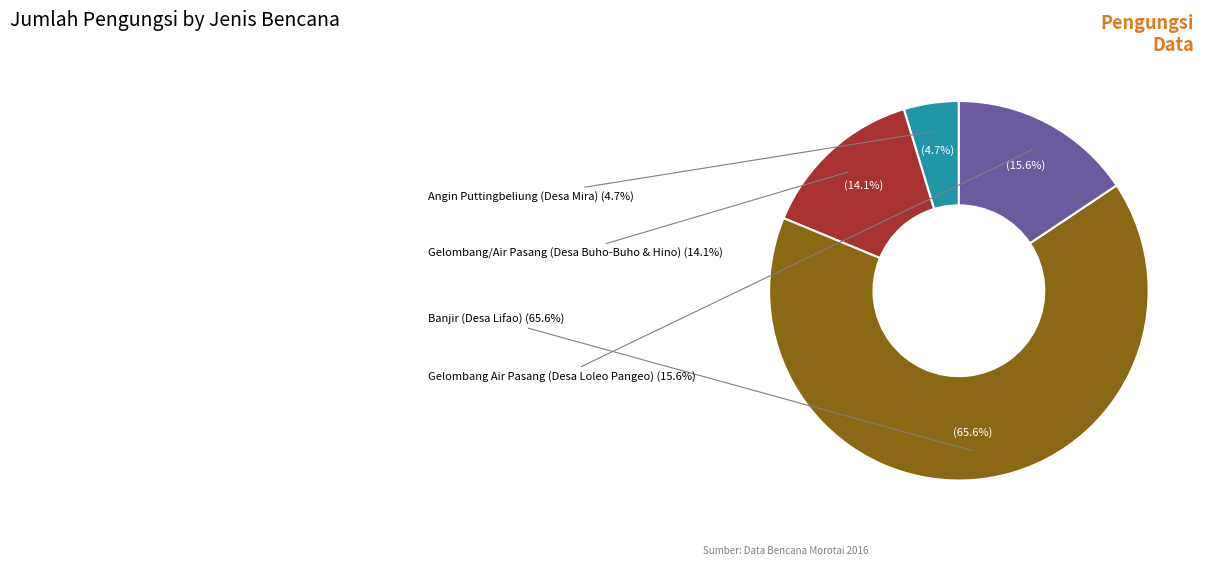

Which slice is the smallest?

Angin Puttingbeliung (Desa Mira)